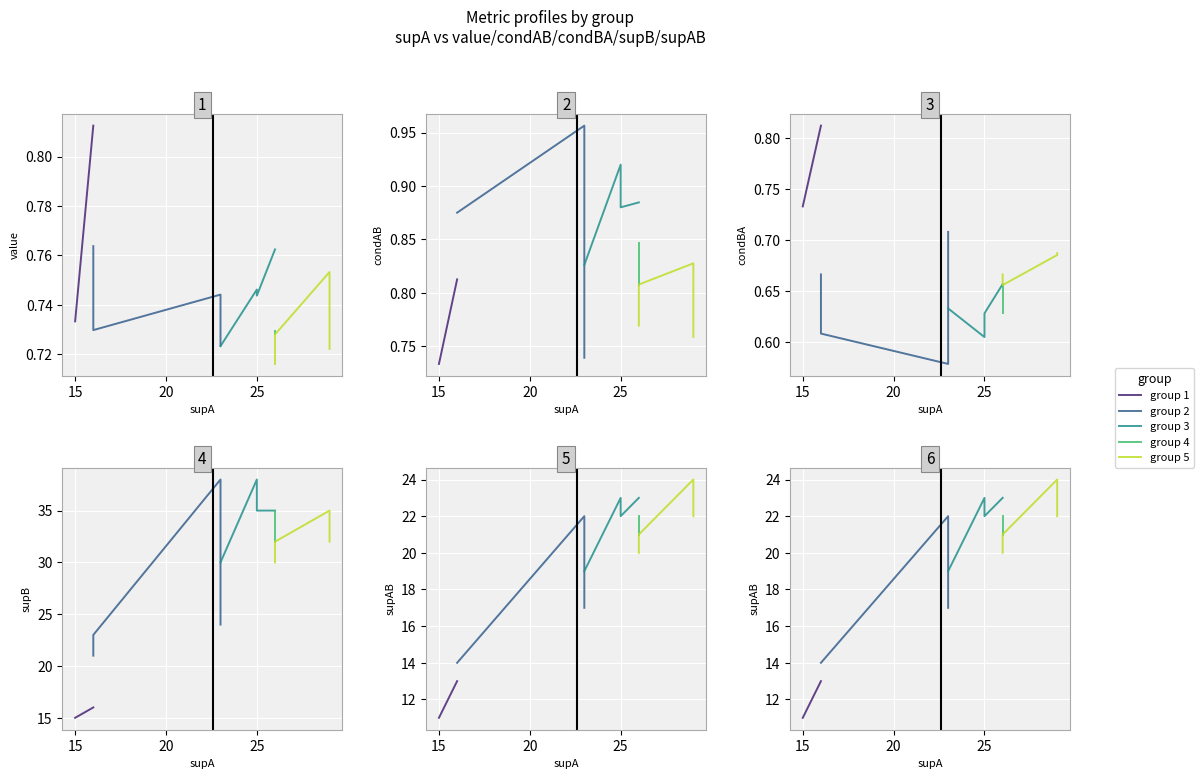

What is the average value of the group 5 series?

22